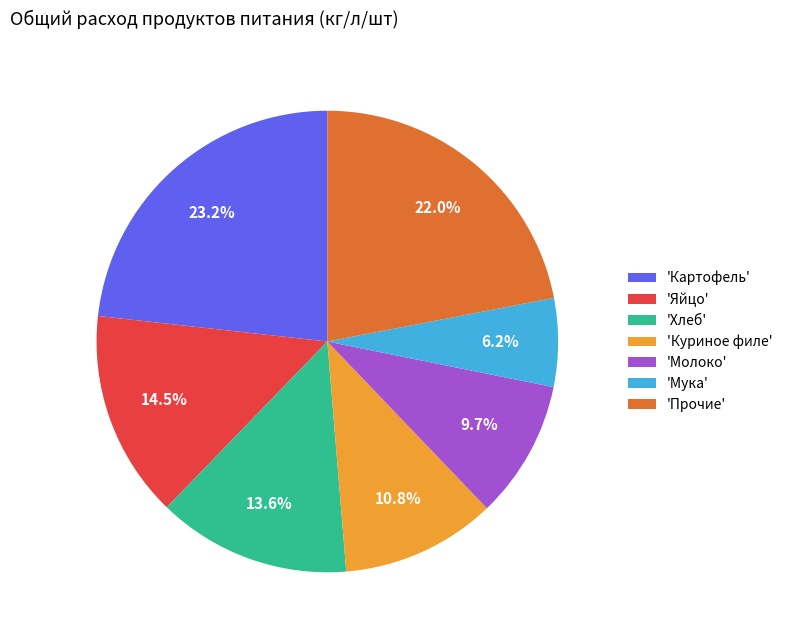

To the nearest percent, what is the difference between the largest and smallest slice percentages?

17%